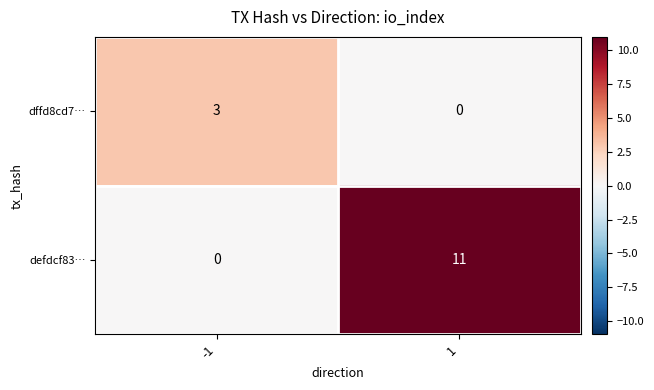

Reading left to right, transcribe all the data shown in this chart.

dffd8cd7…: 3	0
defdcf83…: 0	11